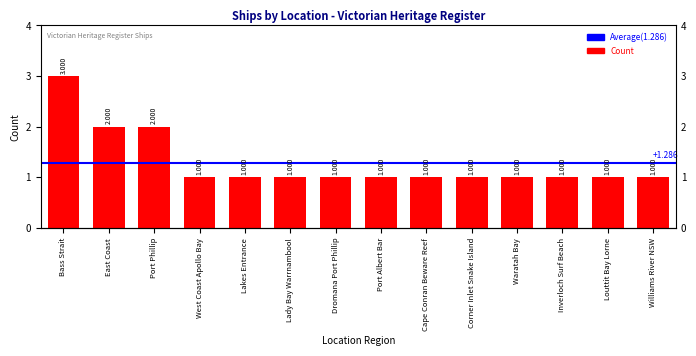

Reading left to right, list all the values displayed in this chart.

3	2	2	1	1	1	1	1	1	1	1	1	1	1